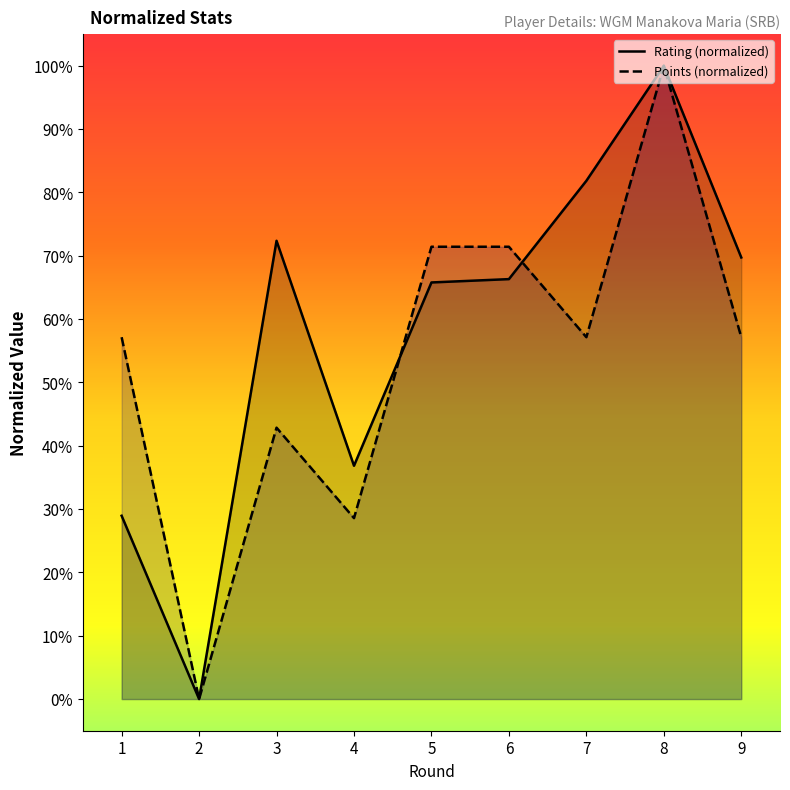

After their last crossing, which series has the higher values: Points or Rating?

Rating